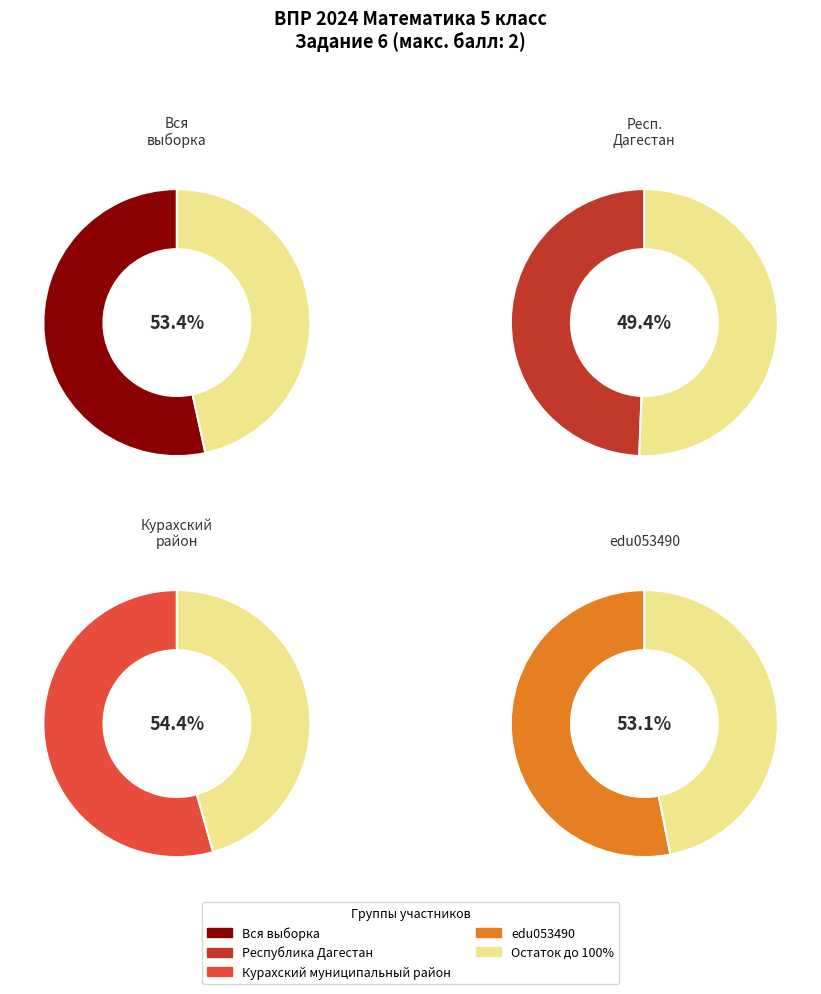

Count the number of slices in the pie.

4